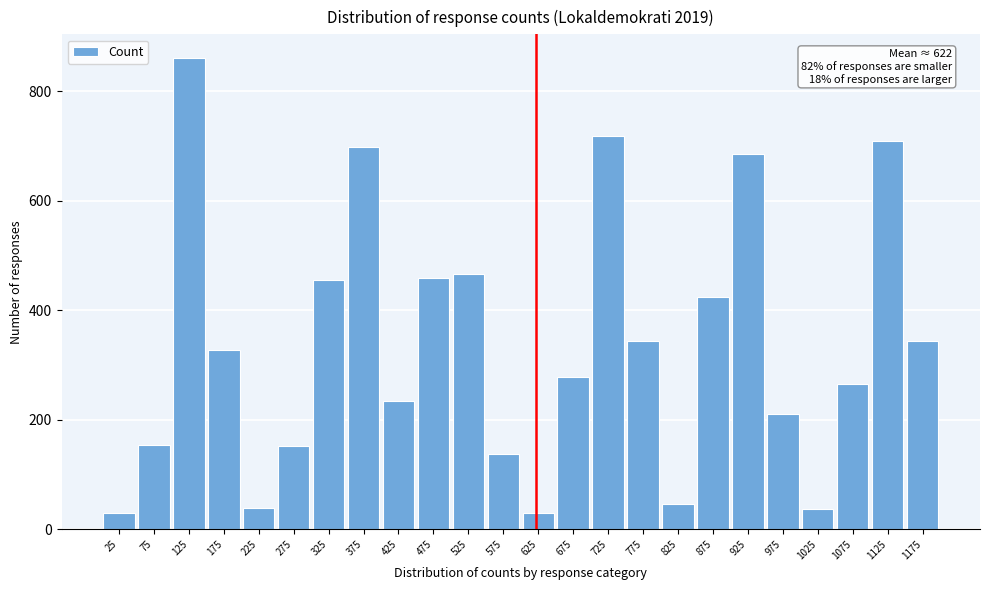

True or false: the data shows 425 at 875.

True